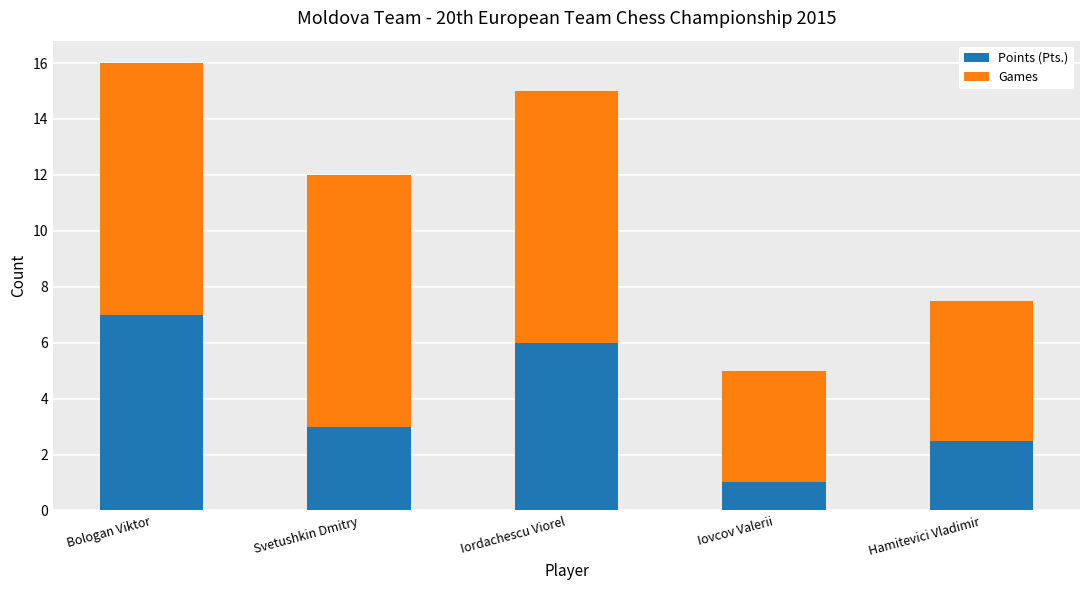

At which label does Points (Pts.) reach its peak?

Bologan Viktor